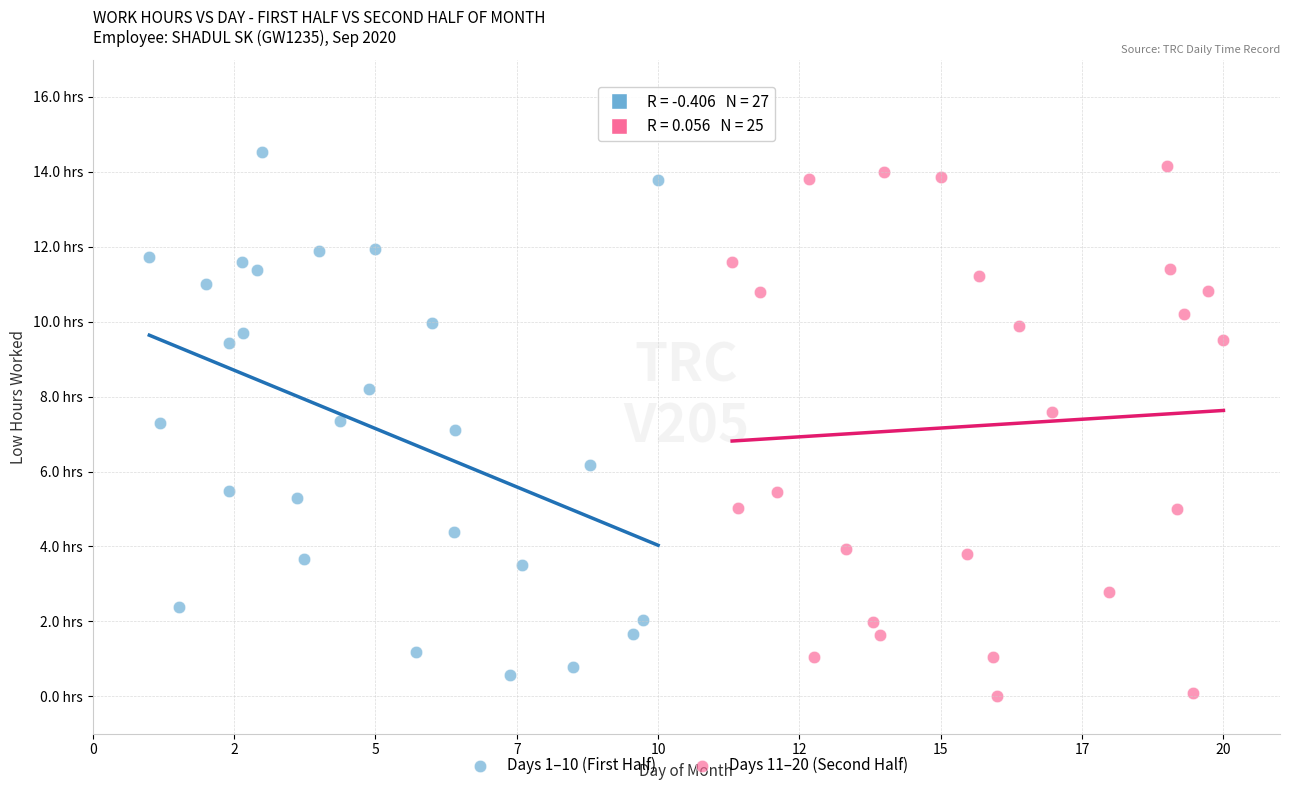

What are all the series names shown in the legend?

Days 1–10 (First Half), Days 11–20 (Second Half)